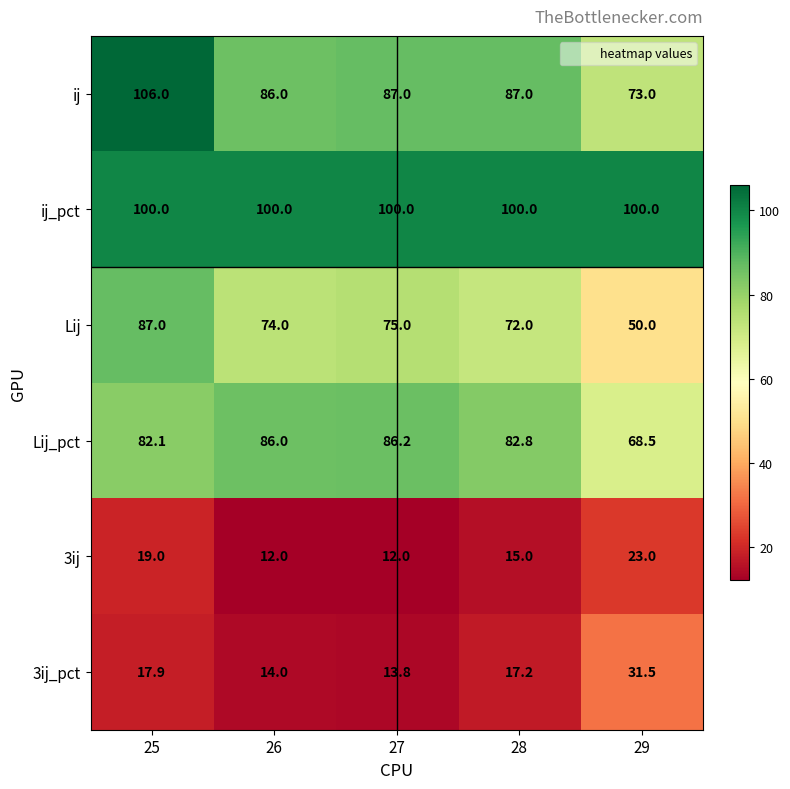

Which series has the largest total across all categories?

ij_pct